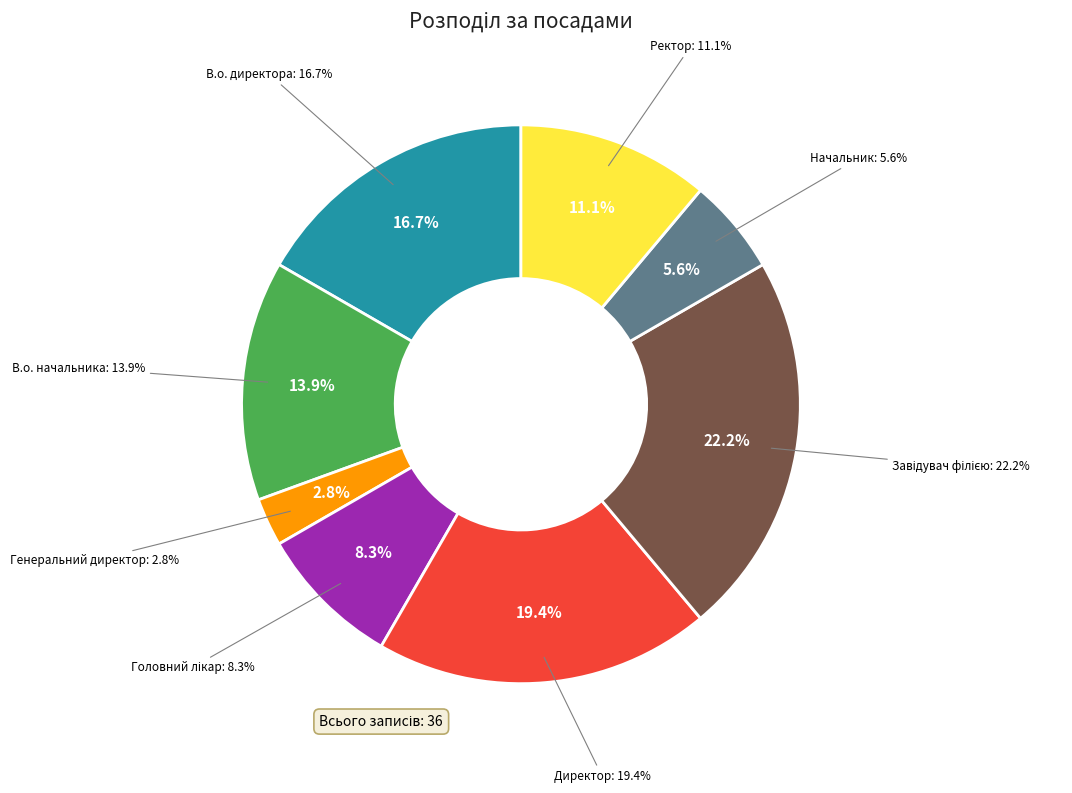

Which slice is the largest?

Завідувач філією